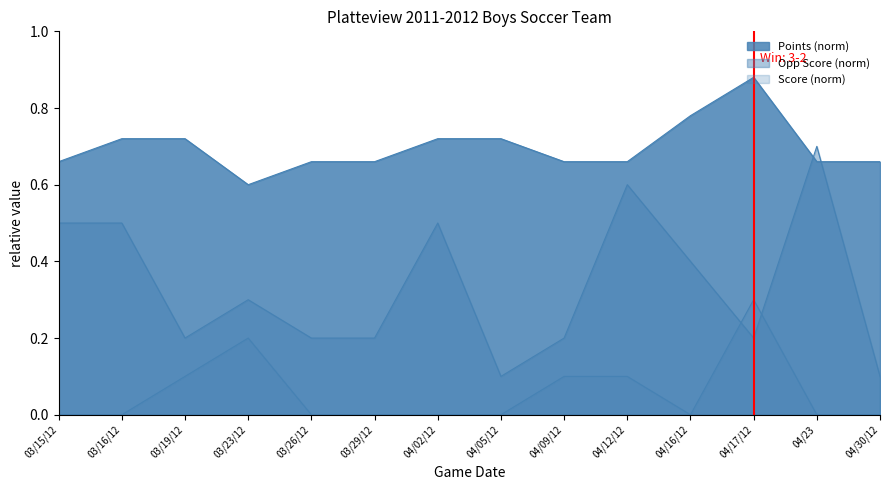

At which category is the sum across all series the highest?

04/17/12